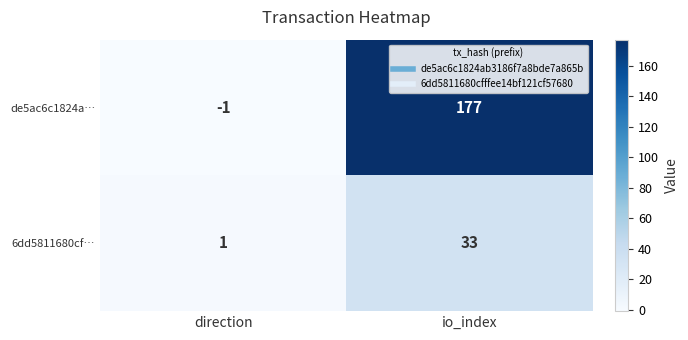

At which label is 6dd5811680cf… closest to 17?

direction